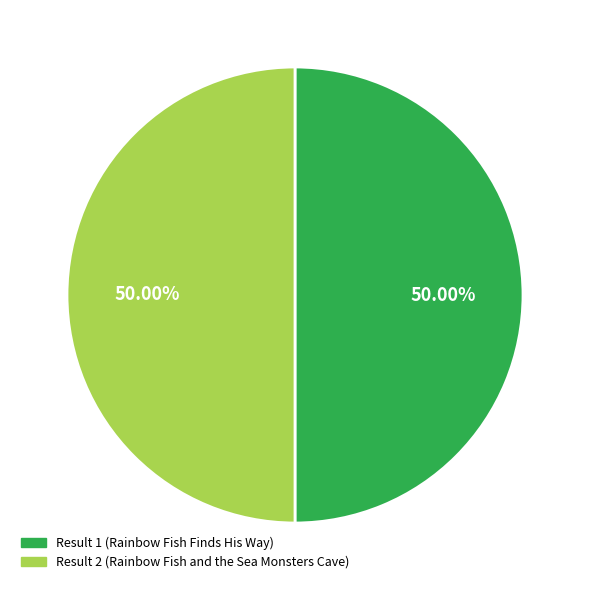

What is the total percentage of Result 2 (Rainbow Fish and the Sea Monsters Cave) and Result 1 (Rainbow Fish Finds His Way)?

100.0%